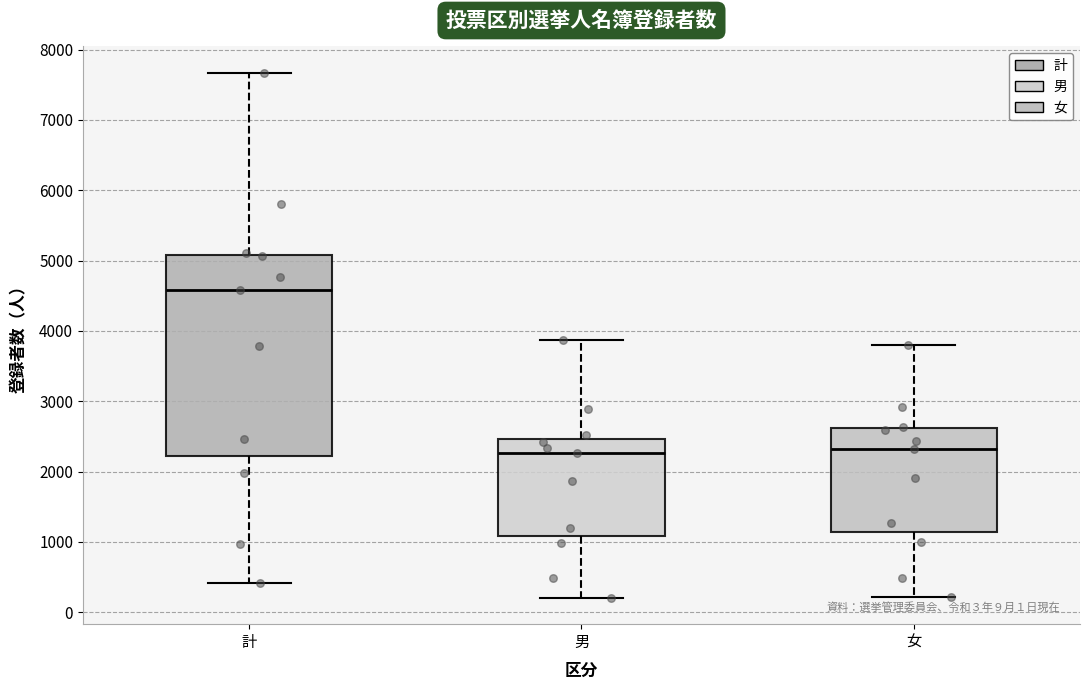

Which box is the tallest, from its lower edge to its upper edge?

計